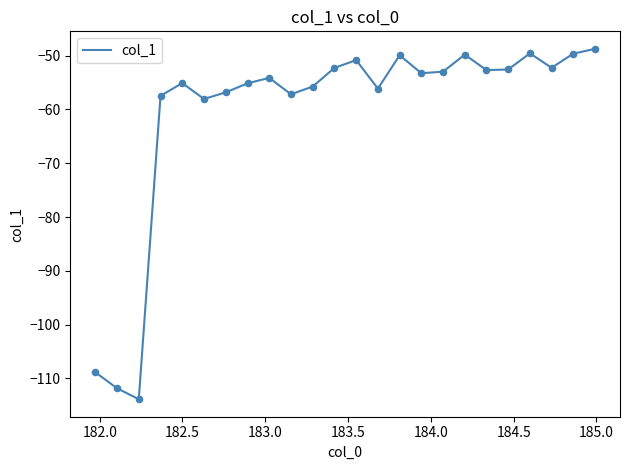

What is the greatest value displayed?

-48.7